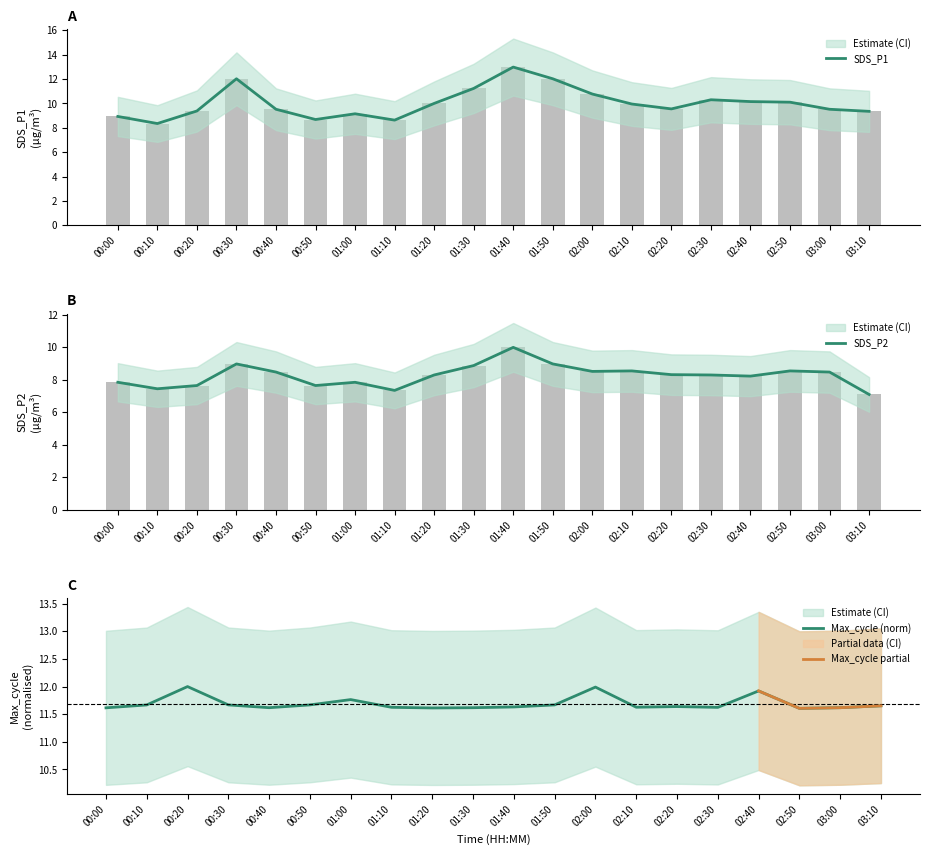

How many categories are shown in the chart?

20